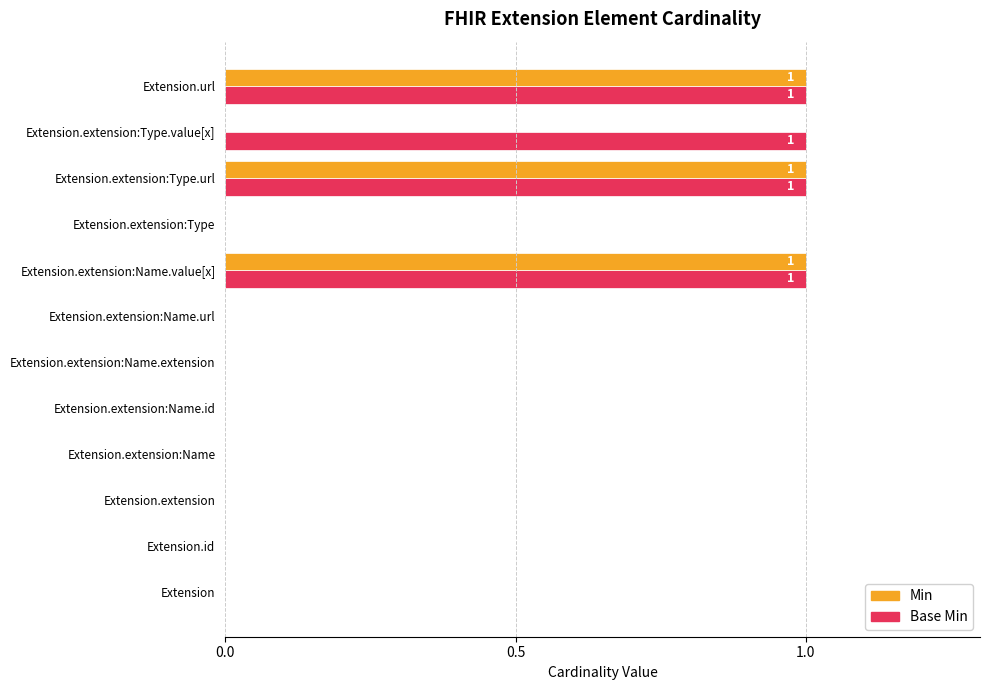

What is the sum of all Base Min values?

4